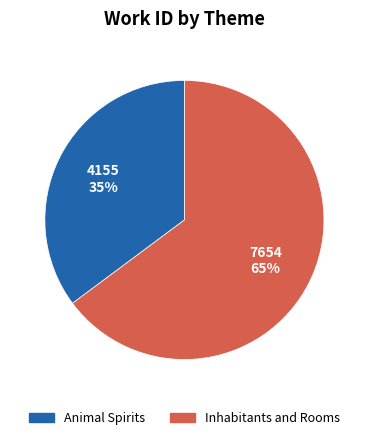

To the nearest percent, what is the difference between the Animal Spirits and Inhabitants and Rooms slice percentages?

30%